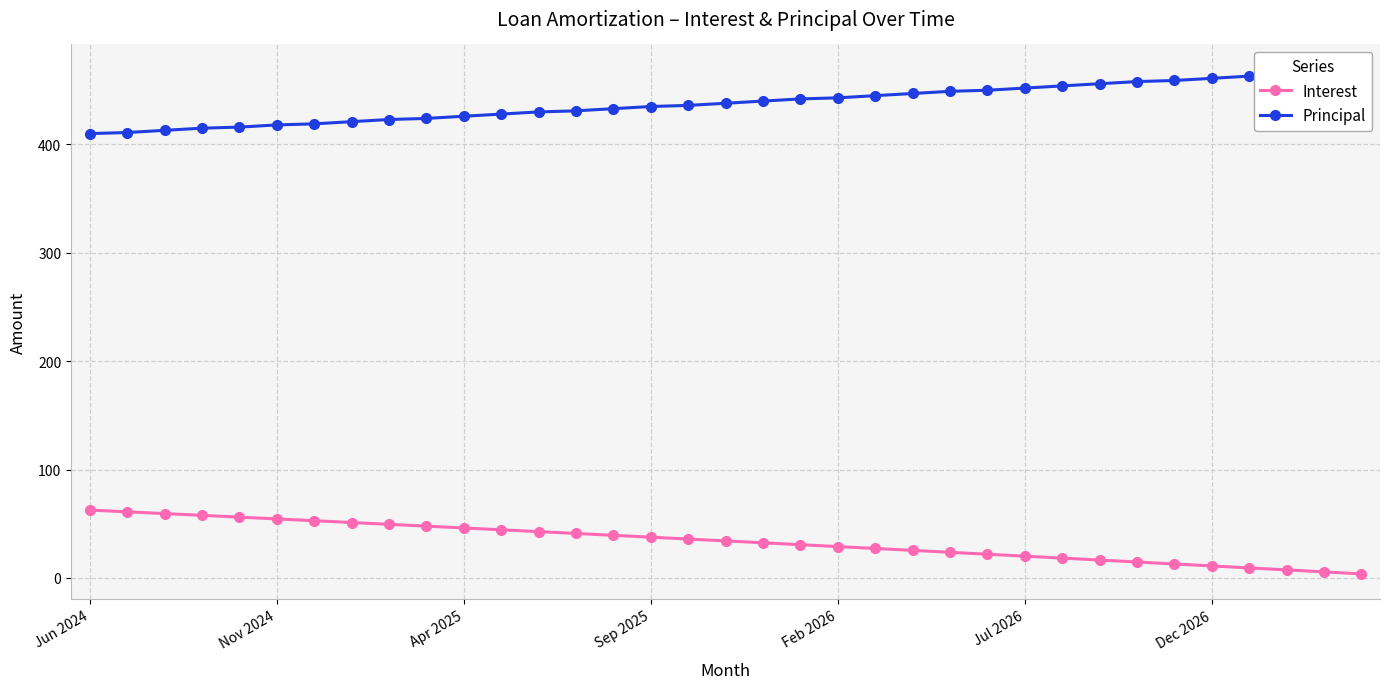

What is the difference between the maximum and minimum values in the Principal series?

59.0